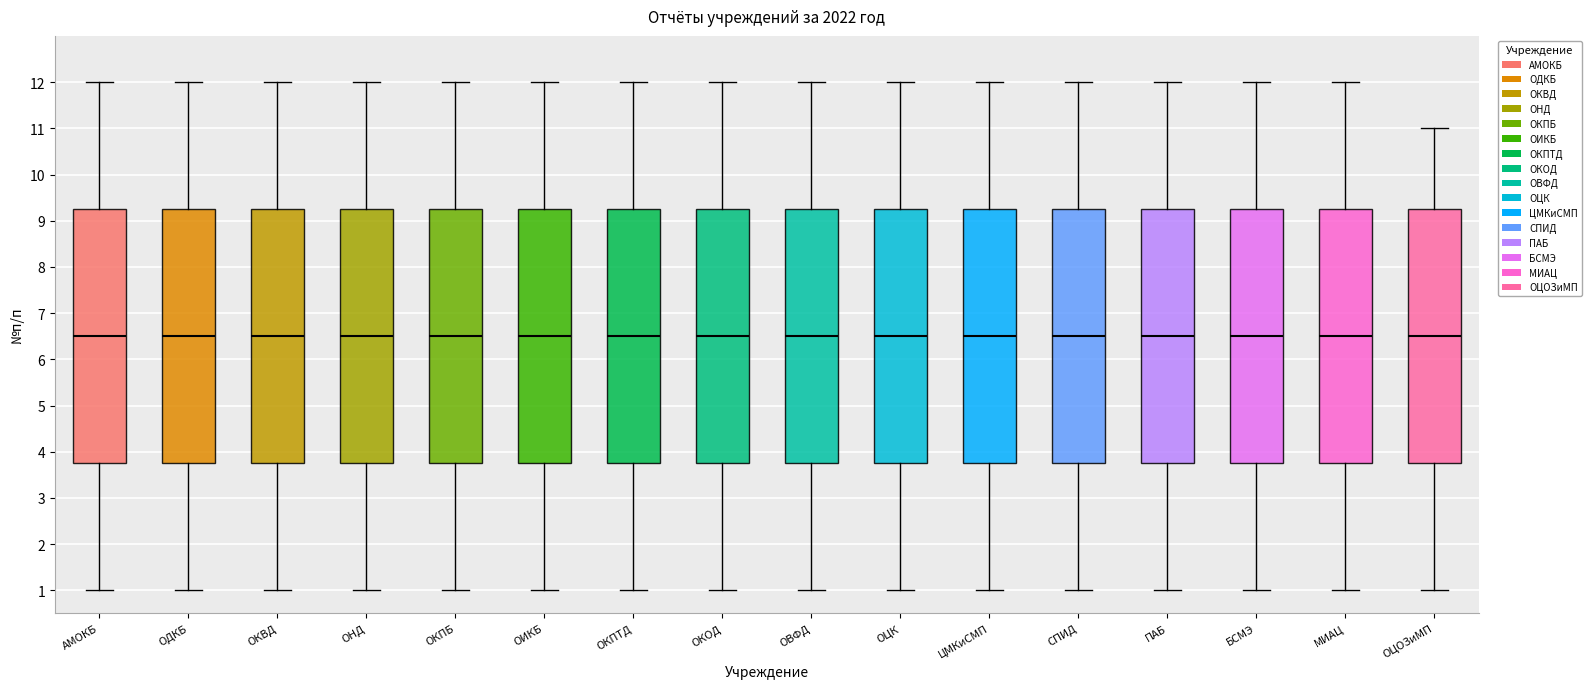

Reading left to right, read every box against the y-axis: the position of its median line, the range the box covers, and the ends of its whiskers. The values are not printed on the chart, so give them approximately, as read against the axis.

АМОКБ: median 6.5, box 3.8 to 9.3, whiskers 1.0 to 12.0
ОДКБ: median 6.5, box 3.8 to 9.3, whiskers 1.0 to 12.0
ОКВД: median 6.5, box 3.8 to 9.3, whiskers 1.0 to 12.0
ОНД: median 6.5, box 3.8 to 9.3, whiskers 1.0 to 12.0
ОКПБ: median 6.5, box 3.8 to 9.3, whiskers 1.0 to 12.0
ОИКБ: median 6.5, box 3.8 to 9.3, whiskers 1.0 to 12.0
ОКПТД: median 6.5, box 3.8 to 9.3, whiskers 1.0 to 12.0
ОКОД: median 6.5, box 3.8 to 9.3, whiskers 1.0 to 12.0
ОВФД: median 6.5, box 3.8 to 9.3, whiskers 1.0 to 12.0
ОЦК: median 6.5, box 3.8 to 9.3, whiskers 1.0 to 12.0
ЦМКиСМП: median 6.5, box 3.8 to 9.3, whiskers 1.0 to 12.0
СПИД: median 6.5, box 3.8 to 9.3, whiskers 1.0 to 12.0
ПАБ: median 6.5, box 3.8 to 9.3, whiskers 1.0 to 12.0
БСМЭ: median 6.5, box 3.8 to 9.3, whiskers 1.0 to 12.0
МИАЦ: median 6.5, box 3.8 to 9.3, whiskers 1.0 to 12.0
ОЦОЗиМП: median 6.5, box 3.8 to 9.3, whiskers 1.0 to 11.0